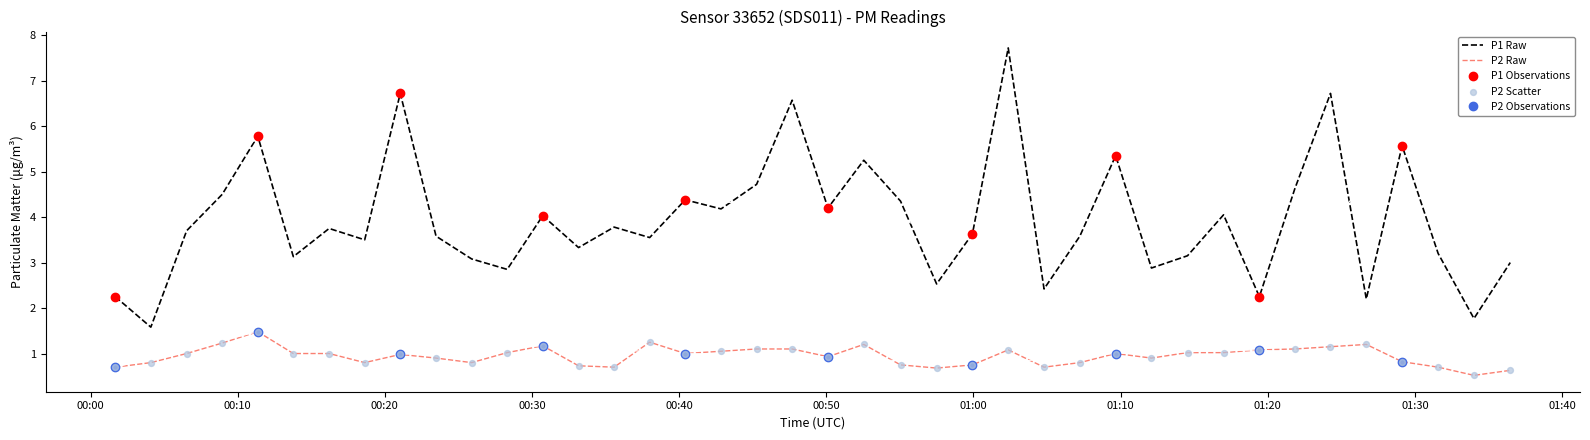

Which series has the largest Y range (max minus min)?

P1